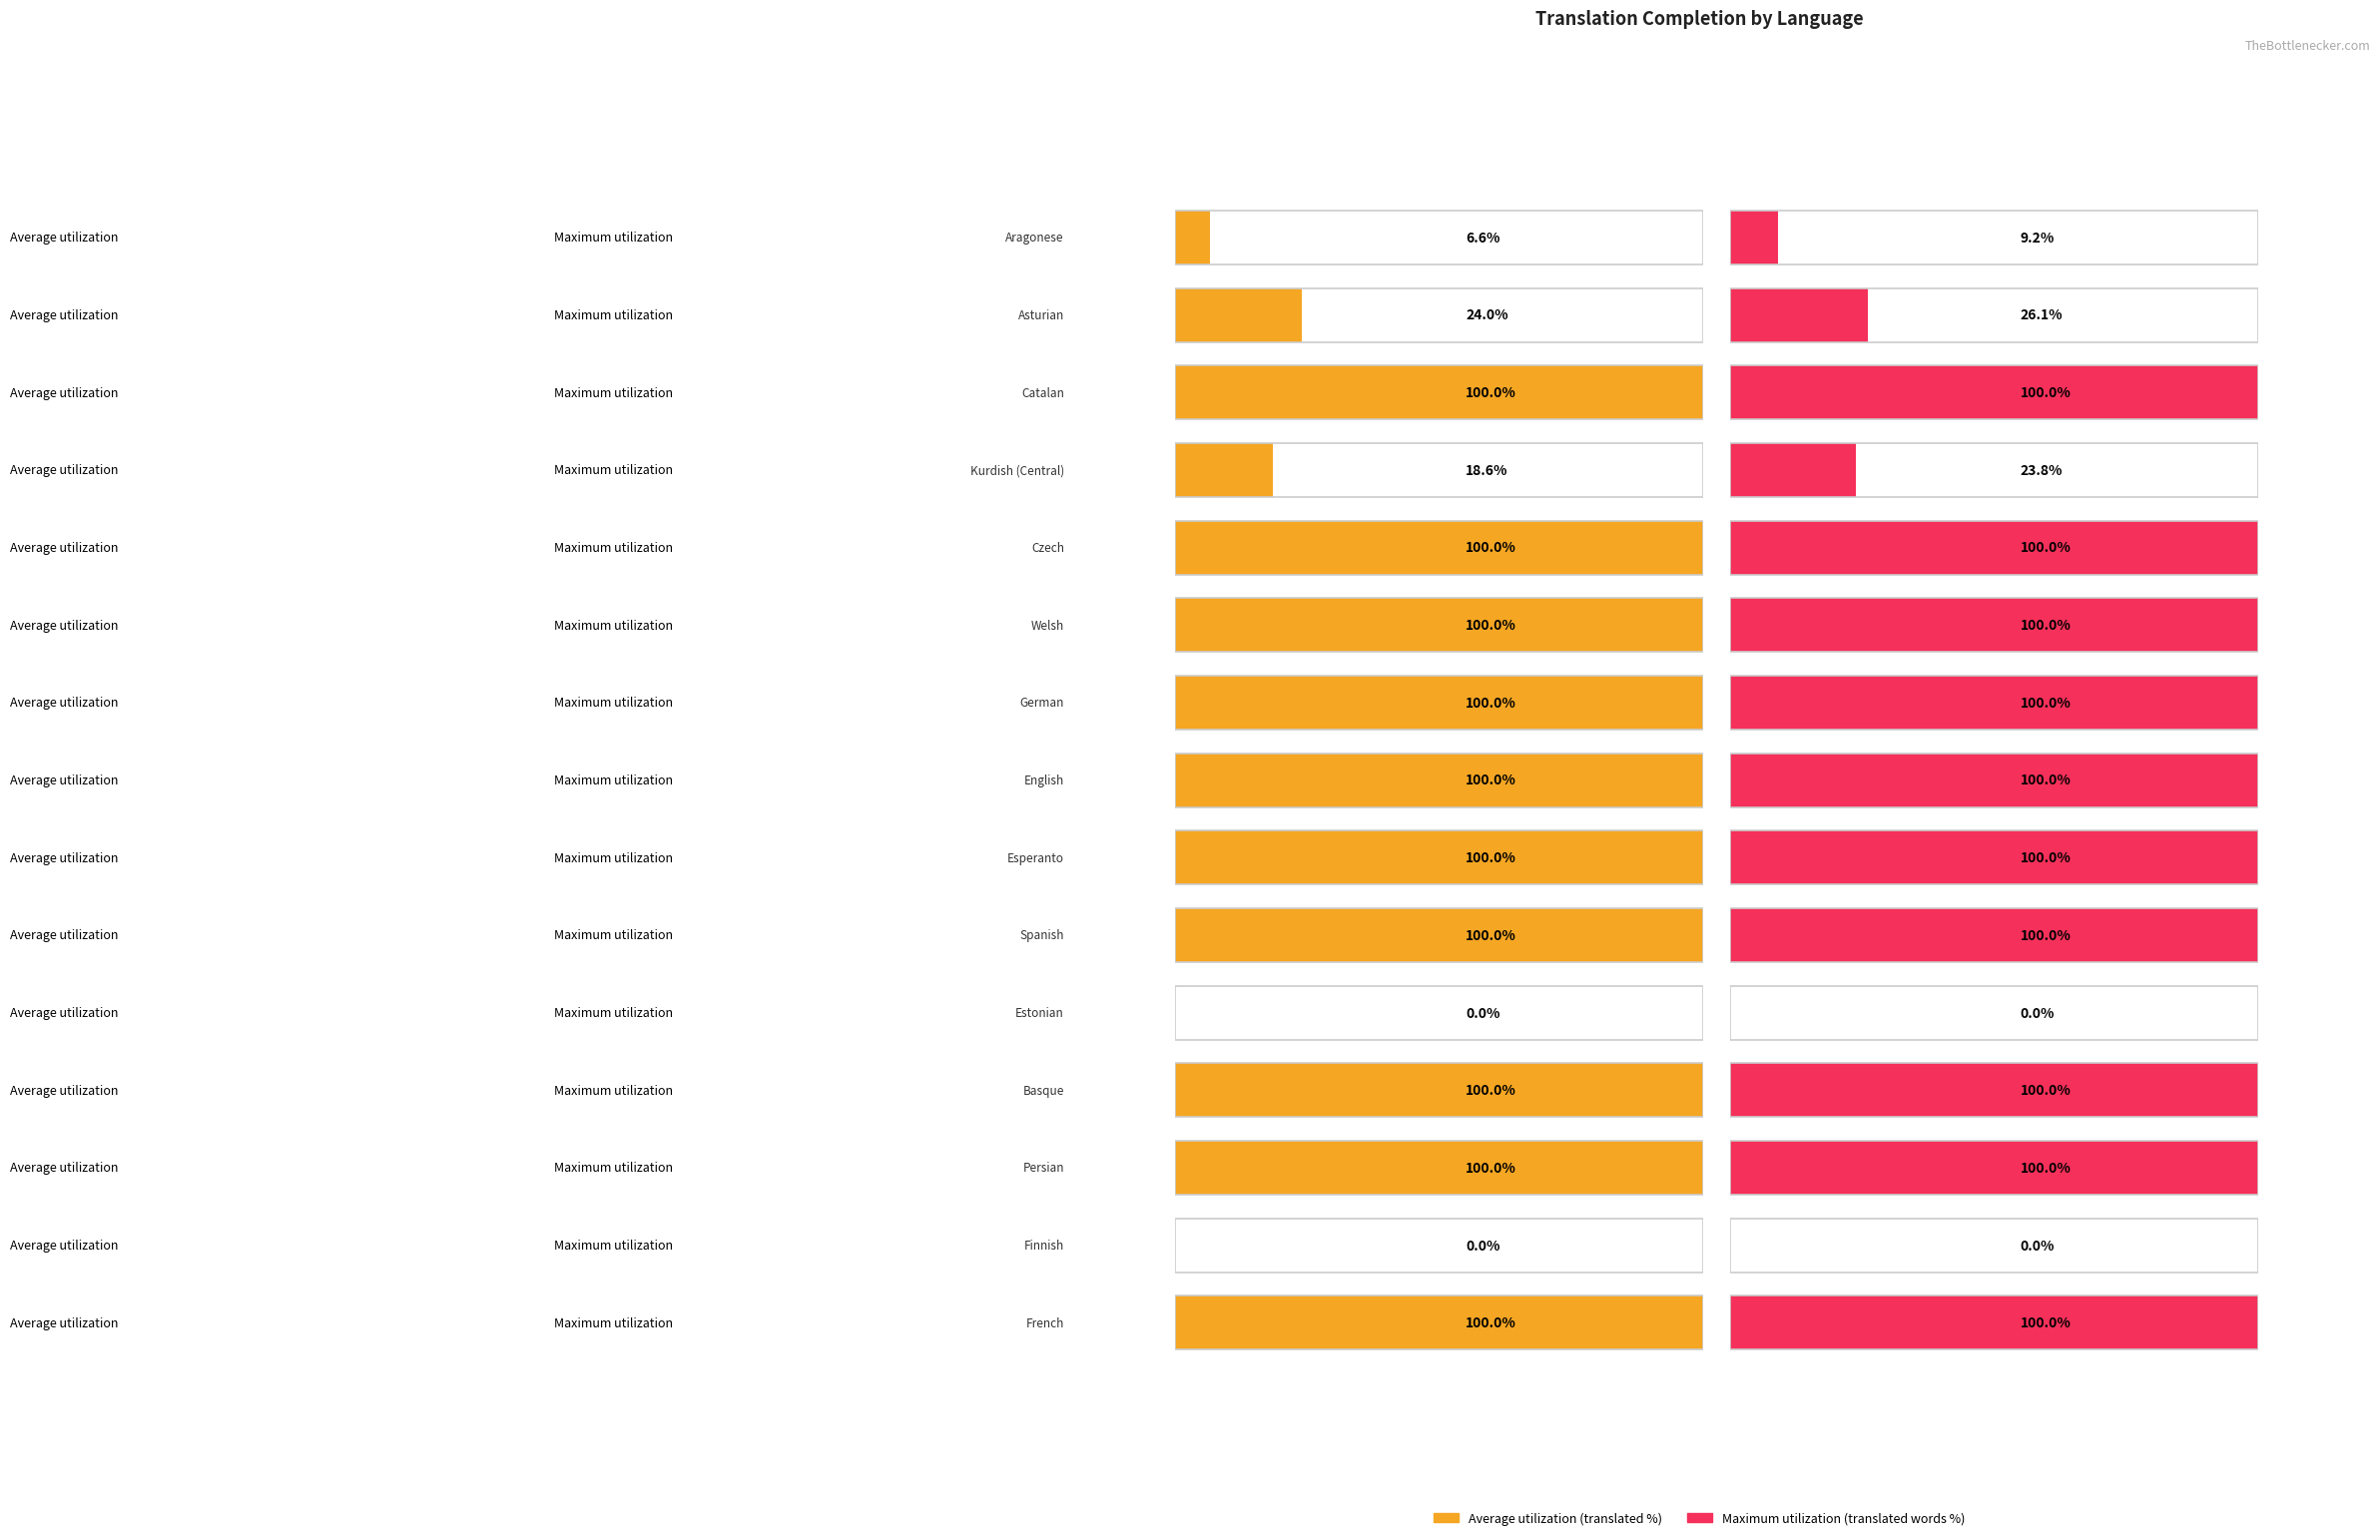

What is the sum of all translated_percent values?

1049.2